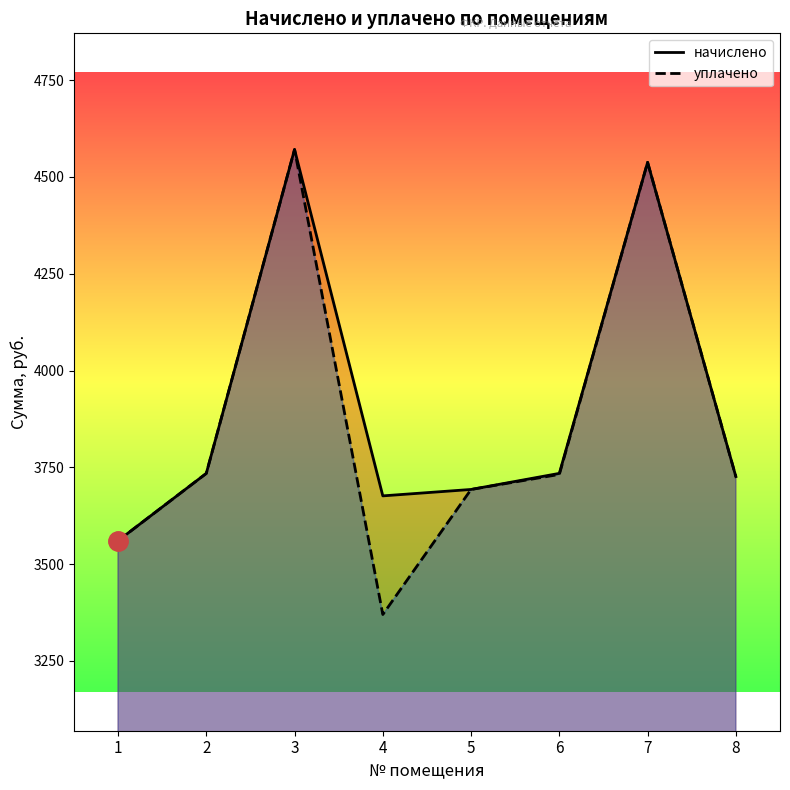

Does the chart display data point markers on the line(s)?

No